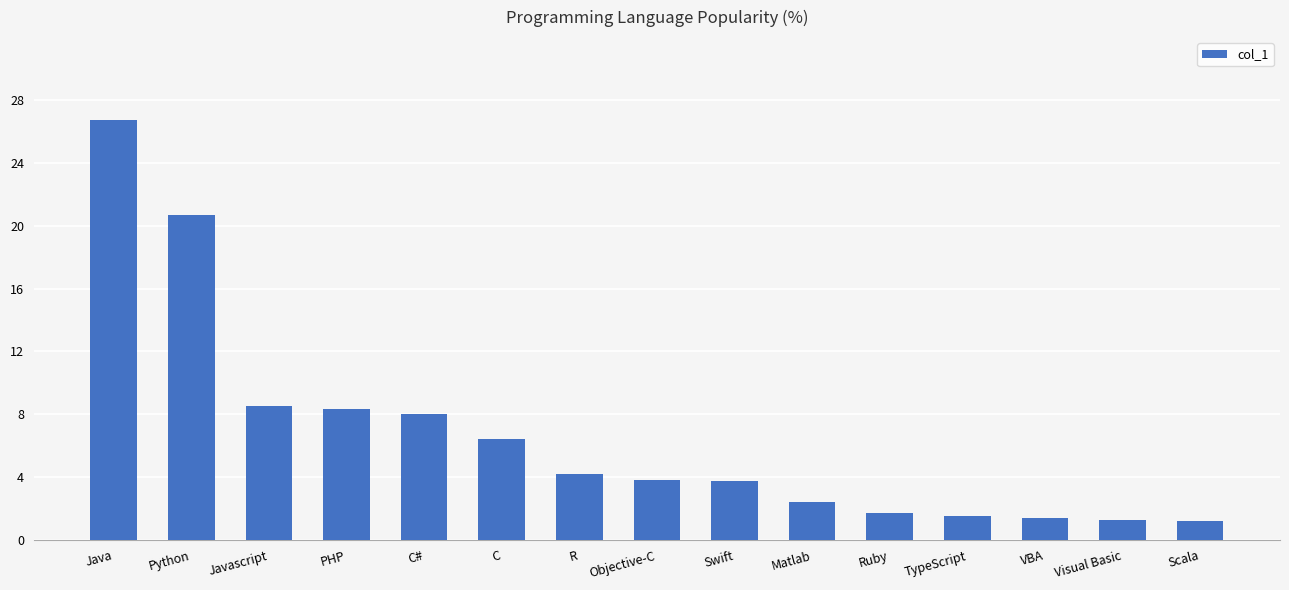

True or false: the data shows 1.2 at Objective-C.

False